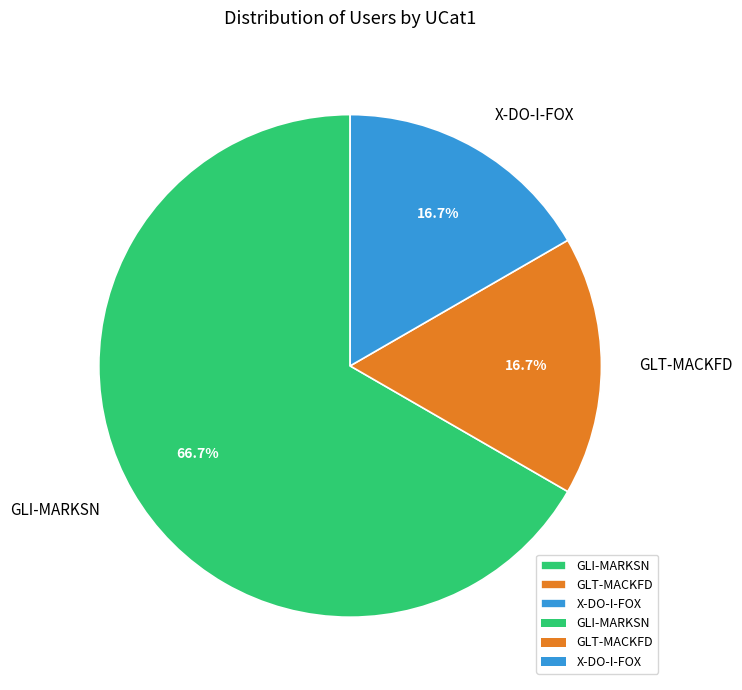

How many slices are in this pie chart?

3